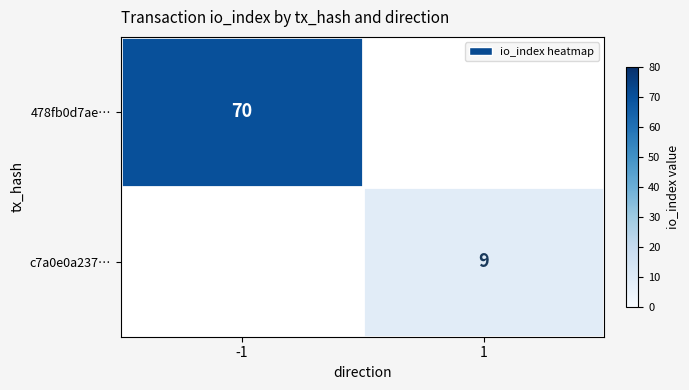

Is the value of c7a0e0a237… at 1 greater than the value of 478fb0d7ae… at -1?

No